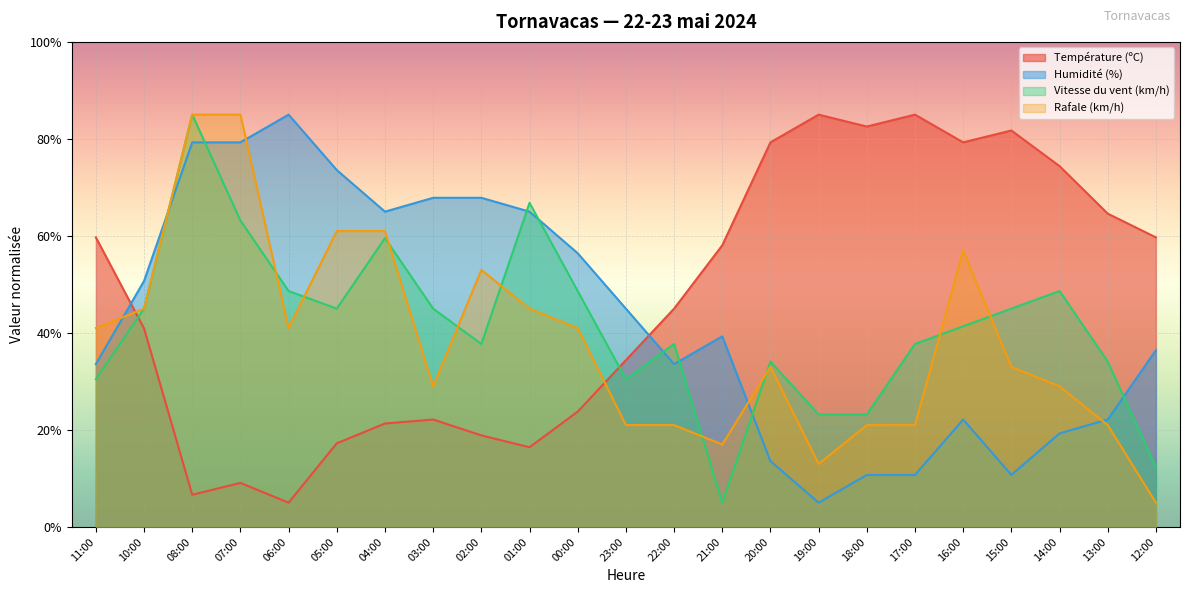

What is the label of the 4th point from the left?

07:00